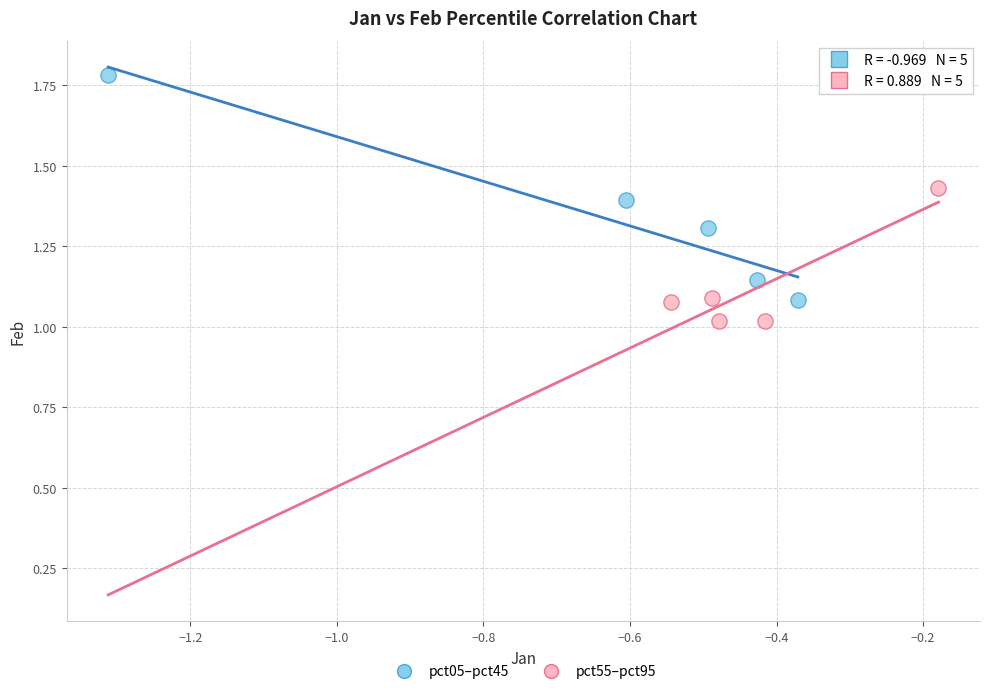

What are all the series names shown in the legend?

pct05–pct45, pct55–pct95